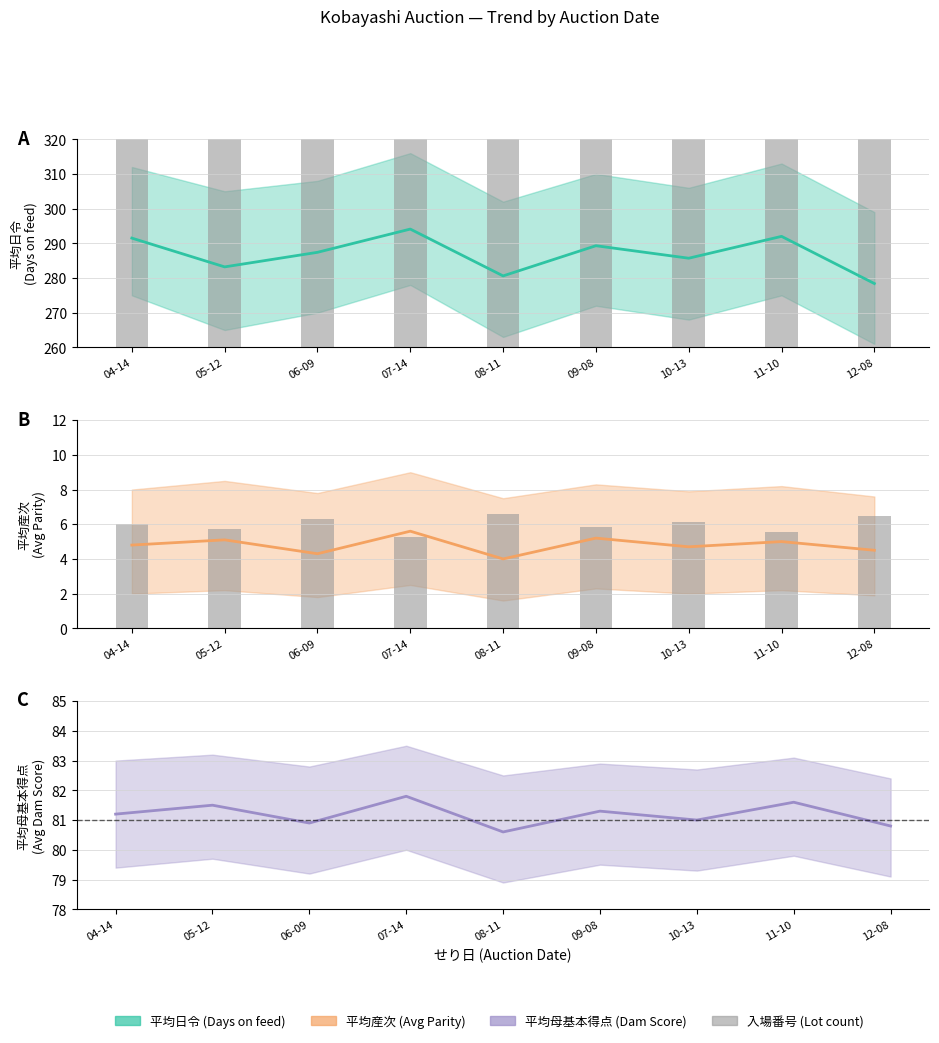

Rank the series at 11-10 from highest to lowest value.

平均日令, 平均母基本得点, 入場番号 (scaled), 平均産次